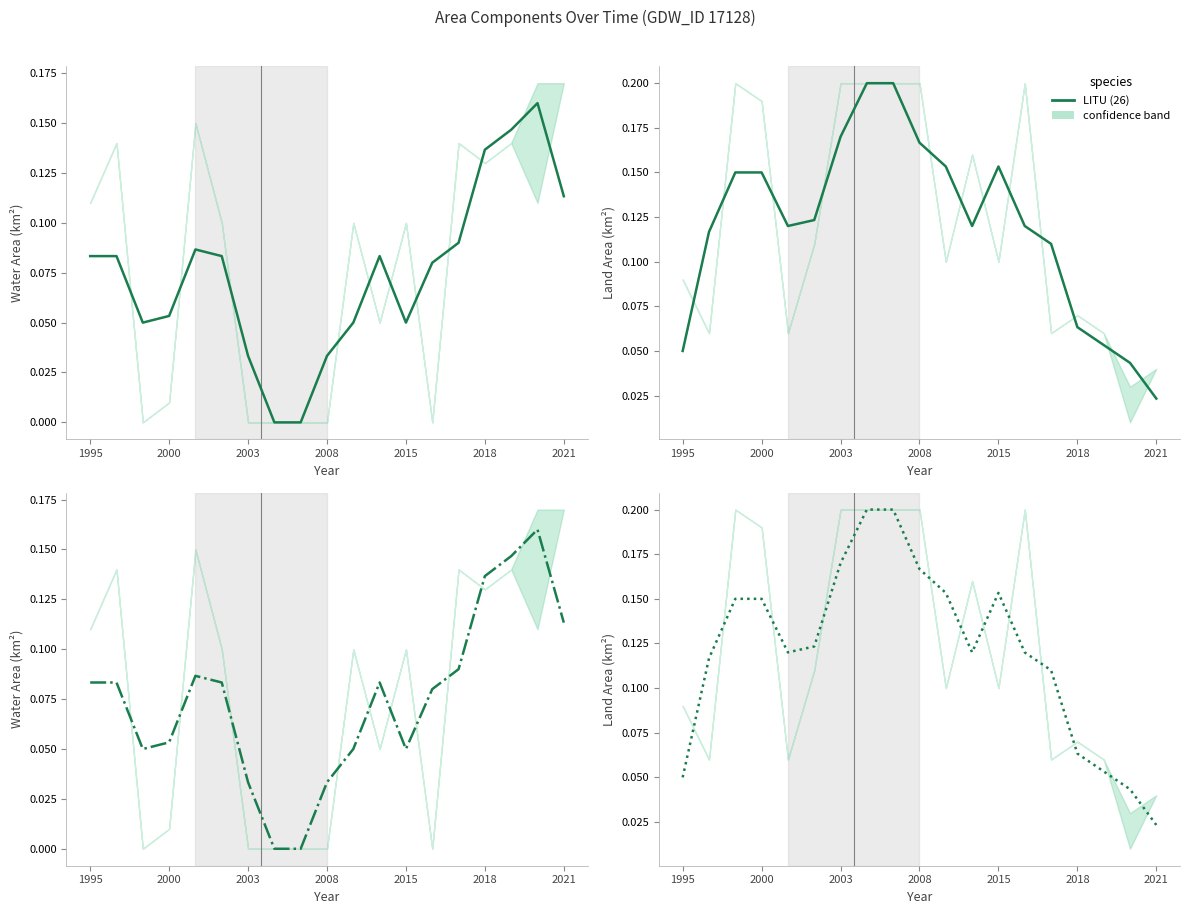

At 14, list the series in order from largest to smallest.

landArea, waterArea